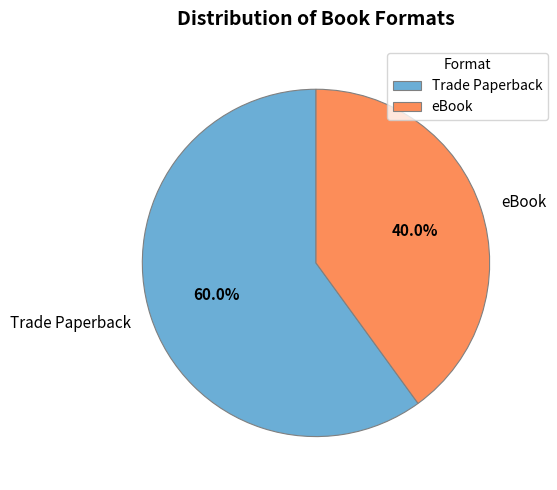

How many segments does this pie chart have?

2